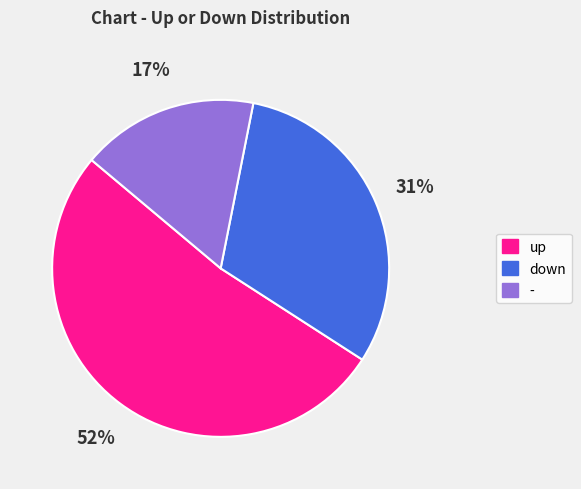

What is the smallest slice in the pie chart?

-